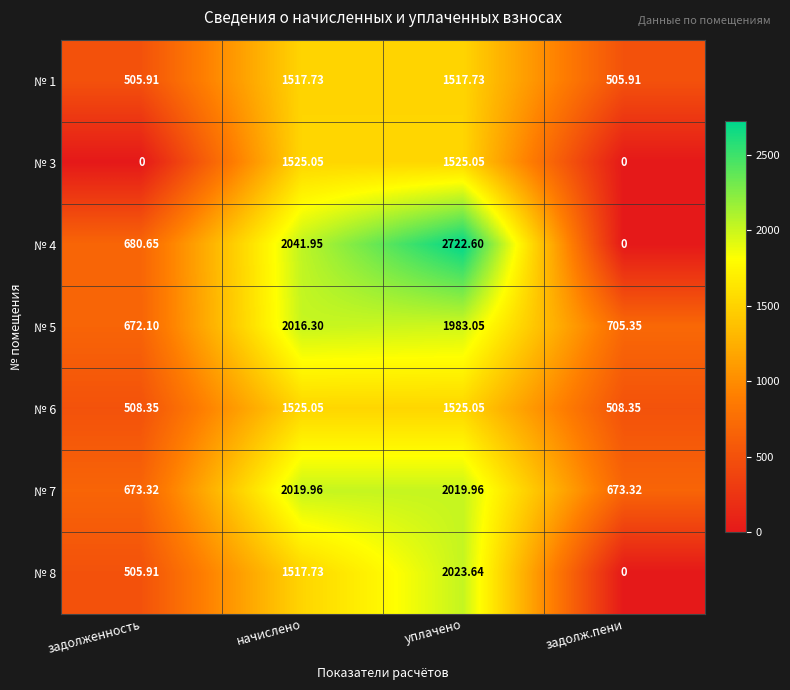

At which label does № 7 first exceed 2019?

начислено